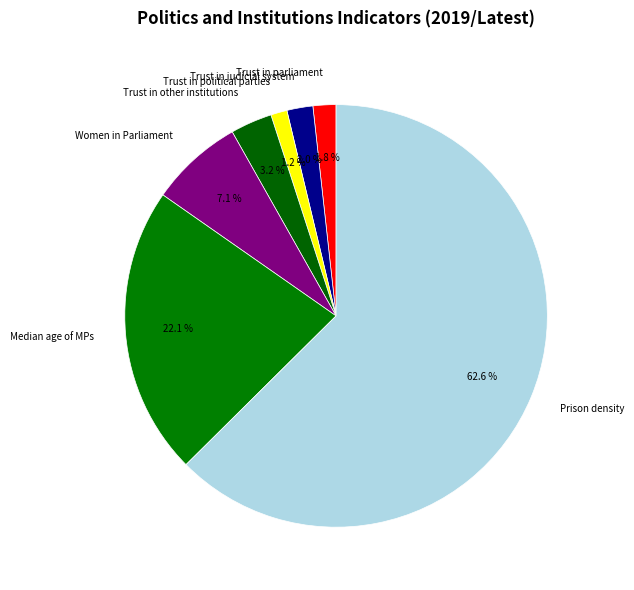

How many slices are in this pie chart?

7